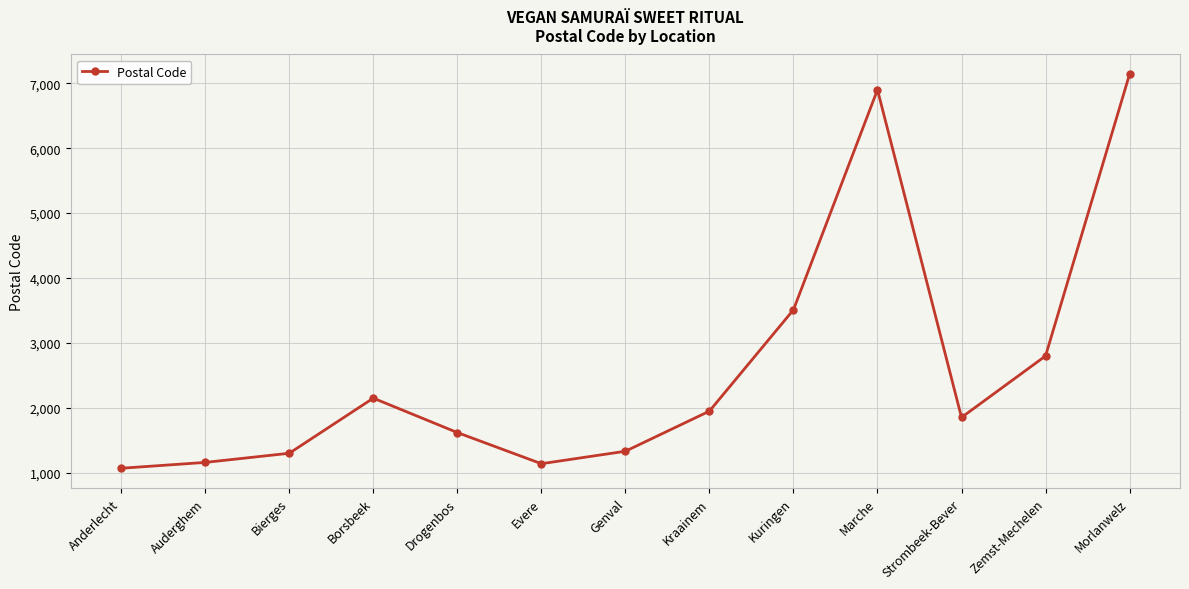

What is the change in value from Borsbeek to Evere?

-1010